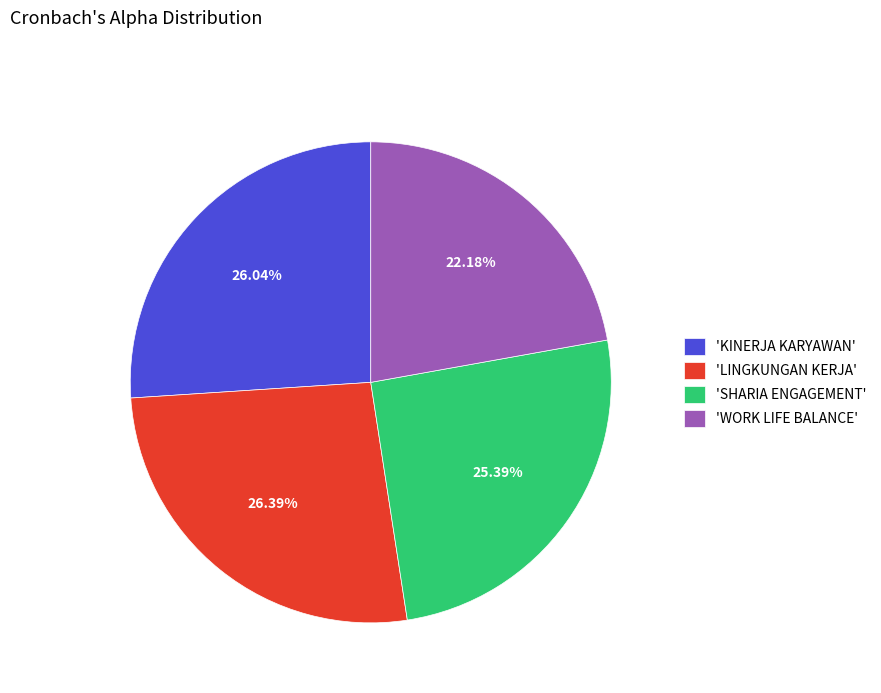

To the nearest percent, what is the average slice percentage?

25%